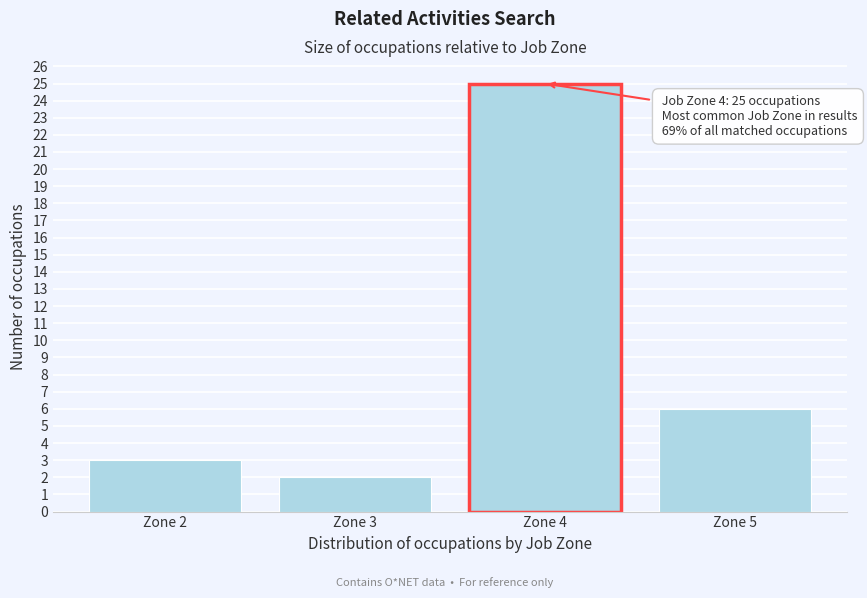

Reading left to right, extract all data points from this chart.

Zone 2=3	Zone 3=2	Zone 4=25	Zone 5=6